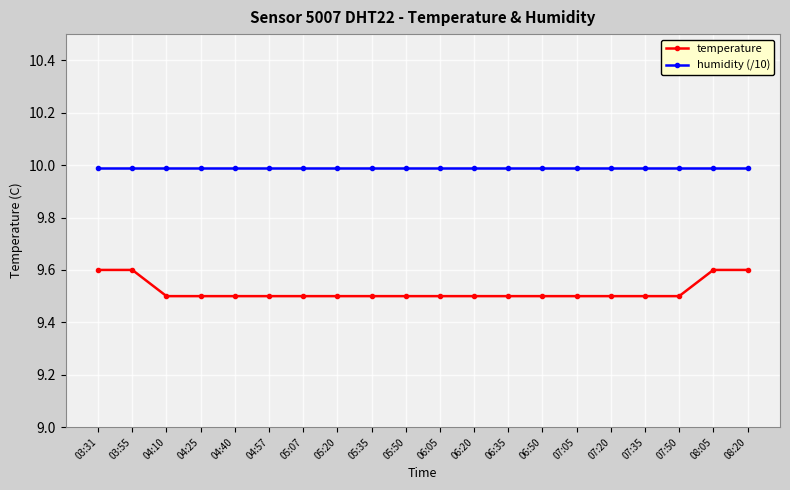

Reading left to right, what are all the values shown in this chart?

temperature: 9.6	9.6	9.5	9.5	9.5	9.5	9.5	9.5	9.5	9.5	9.5	9.5	9.5	9.5	9.5	9.5	9.5	9.5	9.6	9.6
humidity (/10): 10.0	10.0	10.0	10.0	10.0	10.0	10.0	10.0	10.0	10.0	10.0	10.0	10.0	10.0	10.0	10.0	10.0	10.0	10.0	10.0